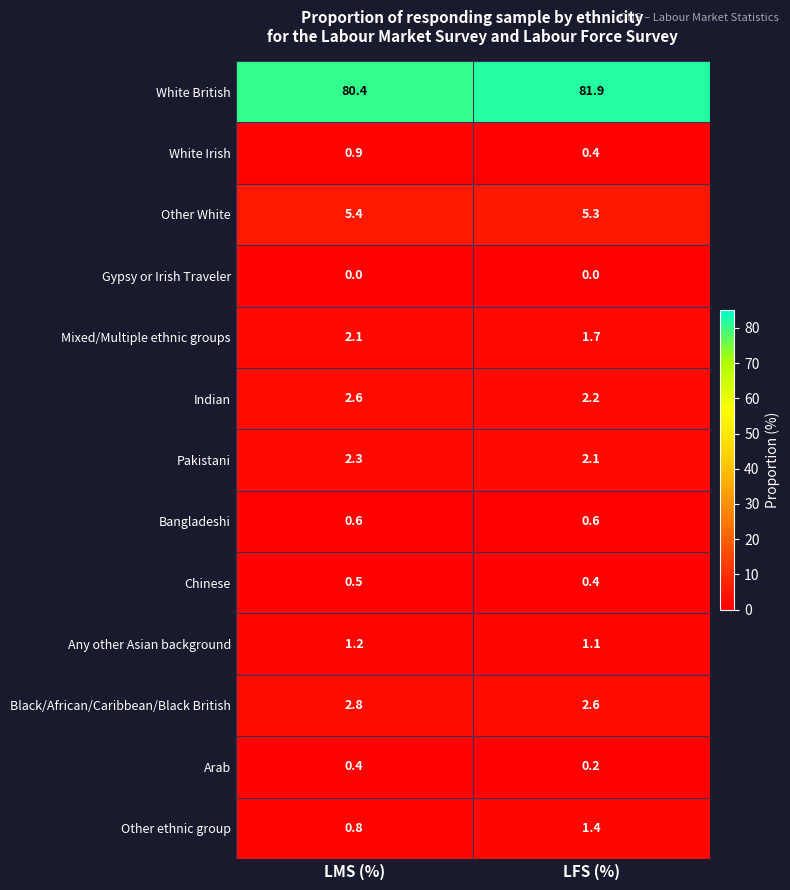

Reading left to right, extract all data points from this chart.

White British: 80.4	81.9
White Irish: 0.9	0.4
Other White: 5.4	5.3
Gypsy or Irish Traveler: 0.0	0.0
Mixed/Multiple ethnic groups: 2.1	1.7
Indian: 2.6	2.2
Pakistani: 2.3	2.1
Bangladeshi: 0.6	0.6
Chinese: 0.5	0.4
Any other Asian background: 1.2	1.1
Black/African/Caribbean/Black British: 2.8	2.6
Arab: 0.4	0.2
Other ethnic group: 0.8	1.4